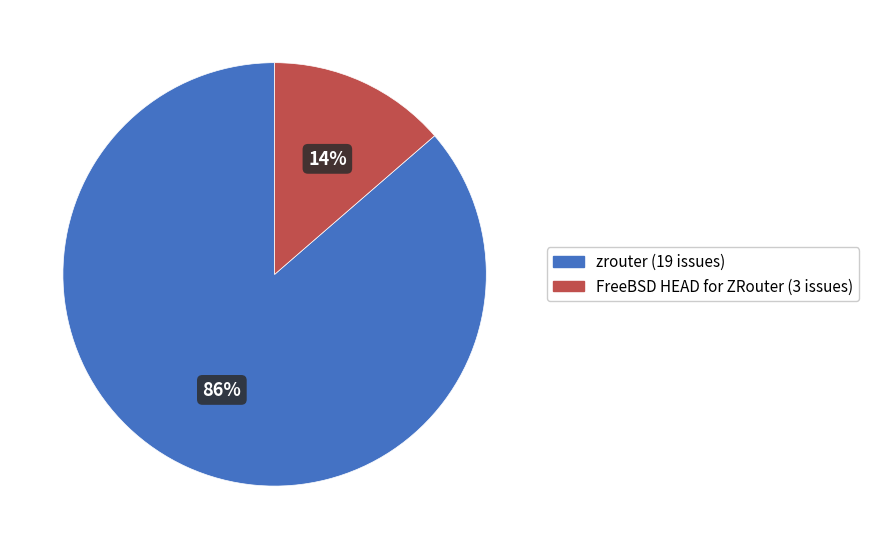

To the nearest percent, what is the average slice percentage?

50%